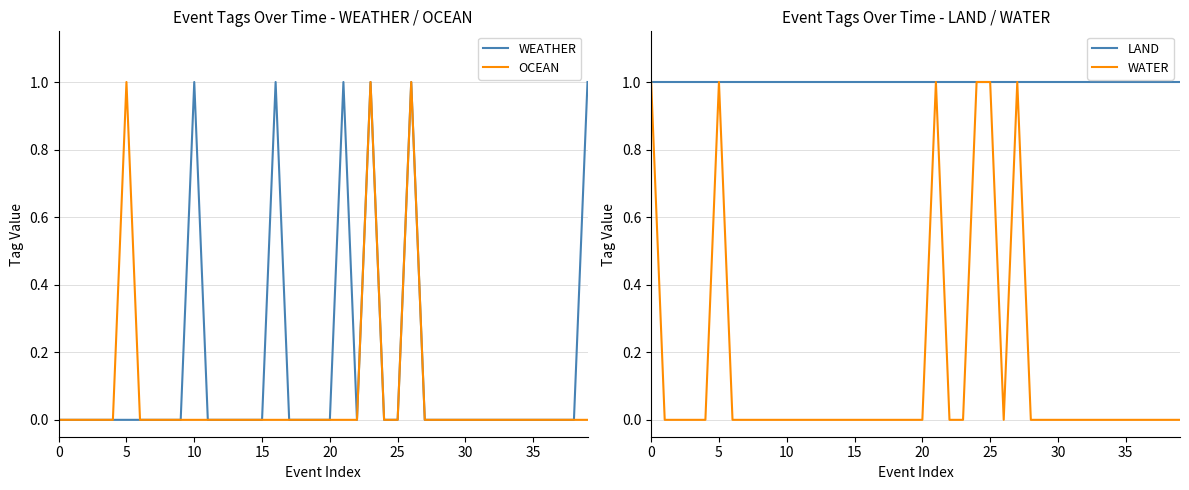

The value of WATER at 35 is 0. True or false?

True